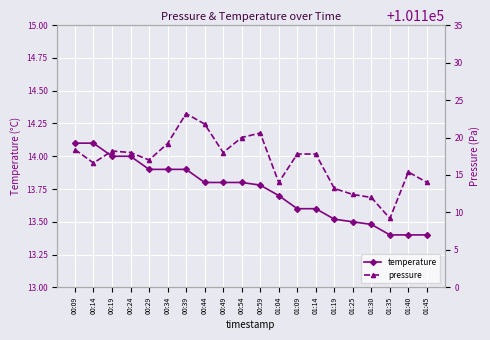

The value of temperature at 00:44 is 13.8. True or false?

True